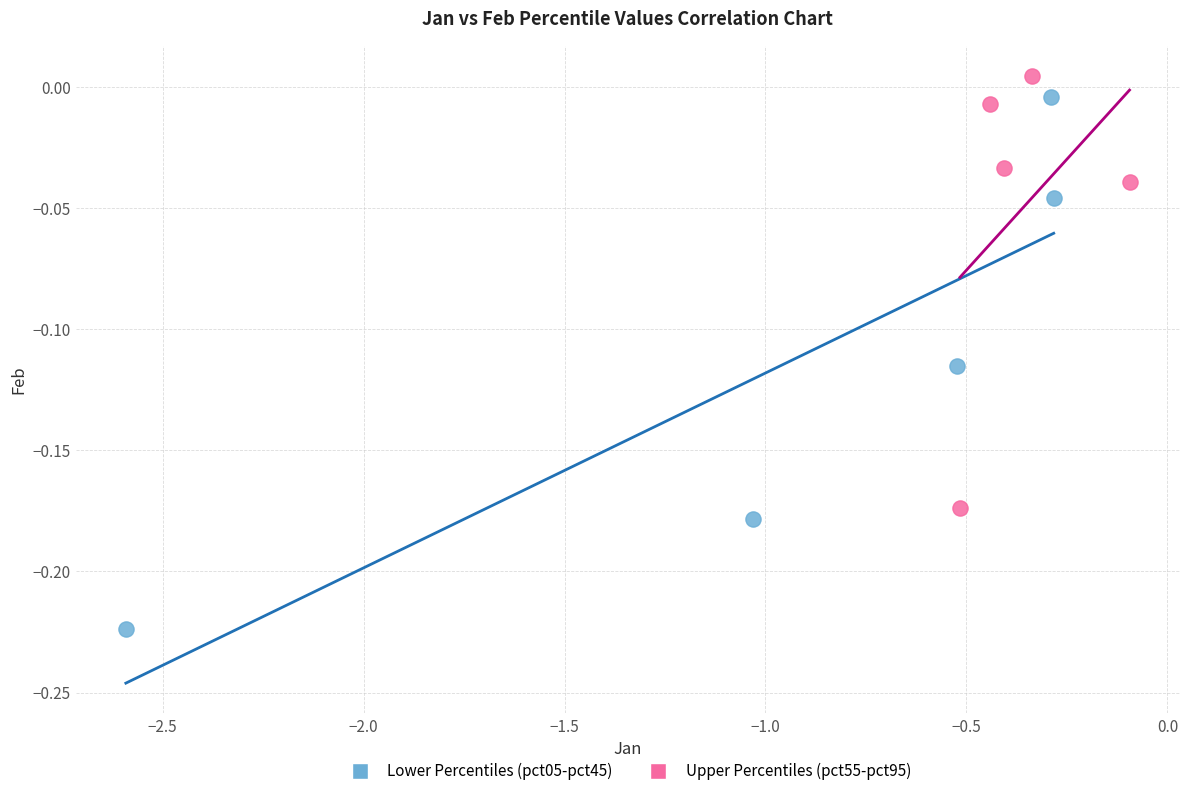

Which series reaches the minimum Y coordinate?

Lower Percentiles (pct05-pct45)